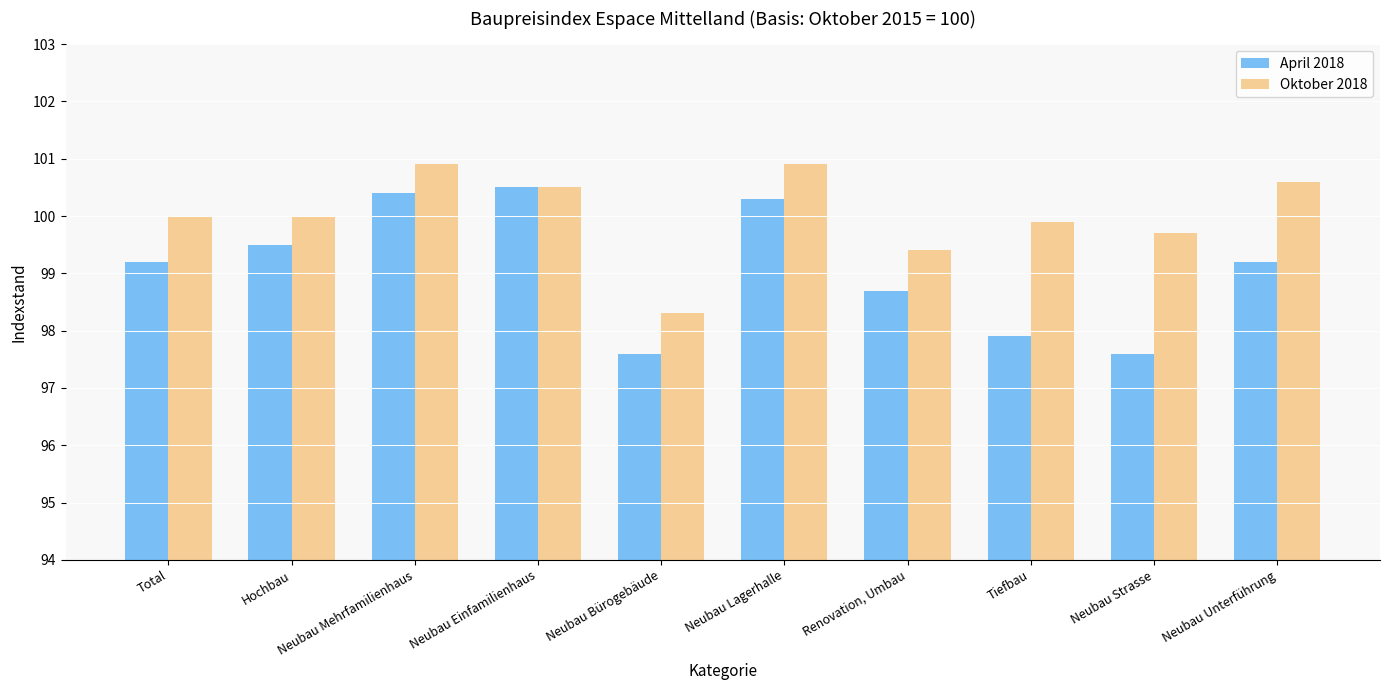

Is the value of April 2018 at Total greater than the value of Oktober 2018 at Neubau Lagerhalle?

No